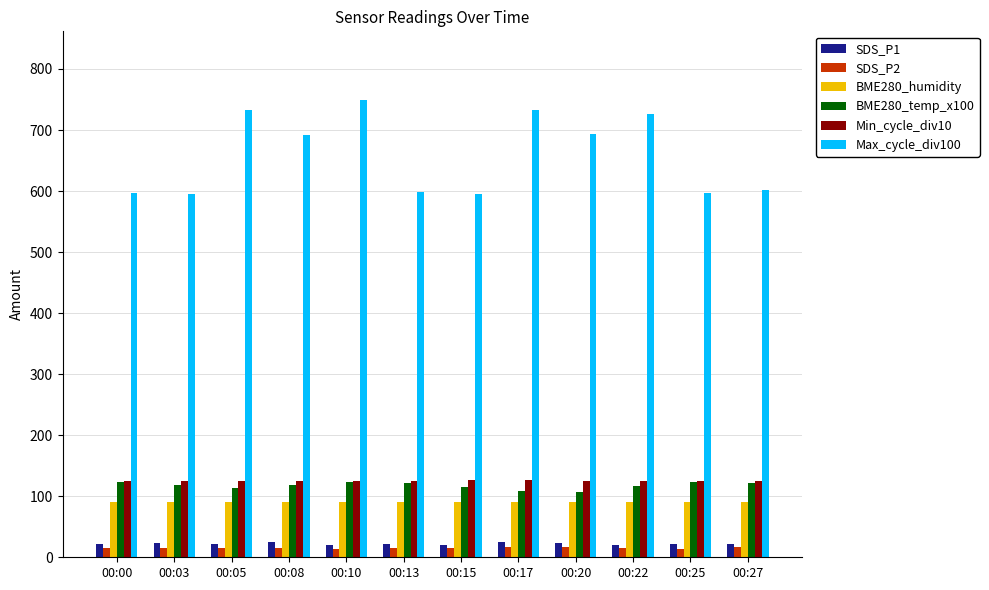

Which series has the largest range (max minus min)?

Max_cycle_div100